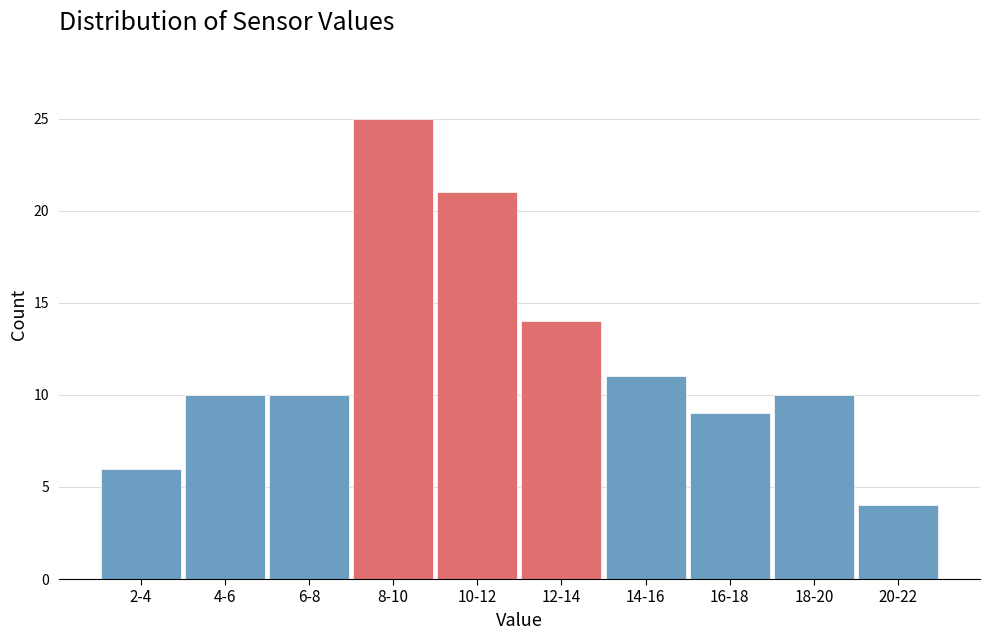

Reading left to right, list all the values displayed in this chart.

2-4=6	4-6=10	6-8=10	8-10=25	10-12=21	12-14=14	14-16=11	16-18=9	18-20=10	20-22=4